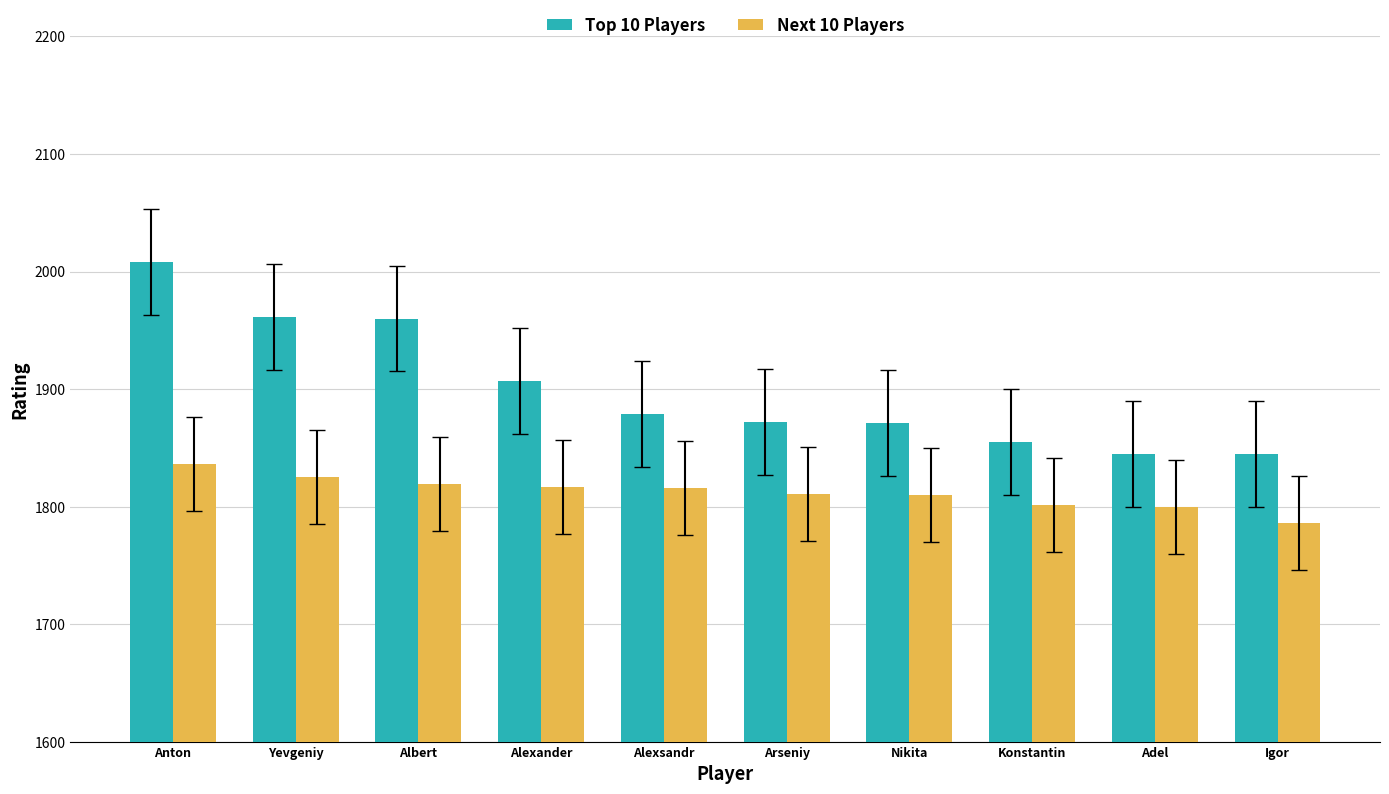

List the series in order of their peak value, lowest first.

Next 10 Players, Top 10 Players